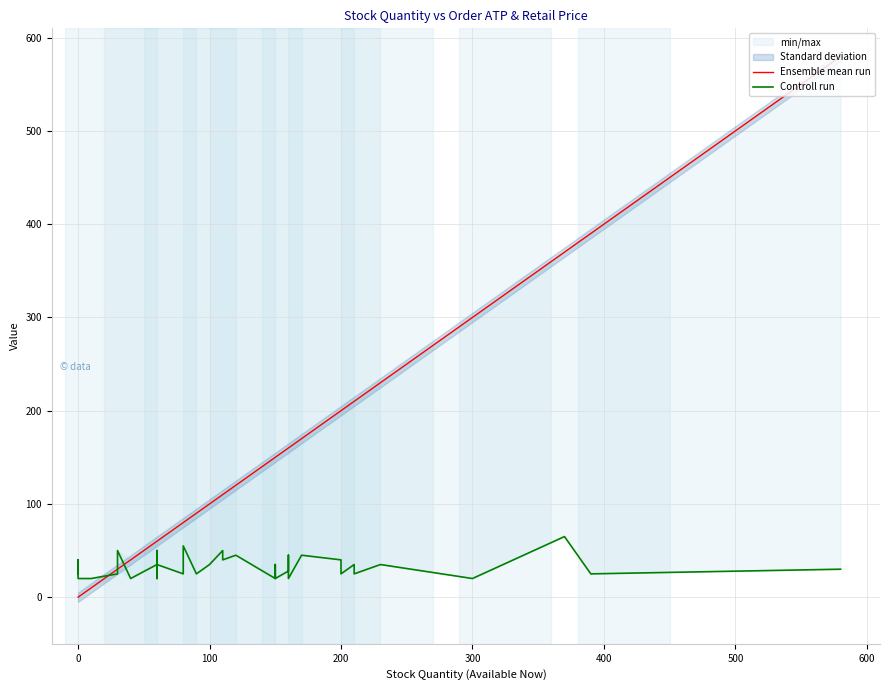

Does the chart have visible grid lines?

Yes